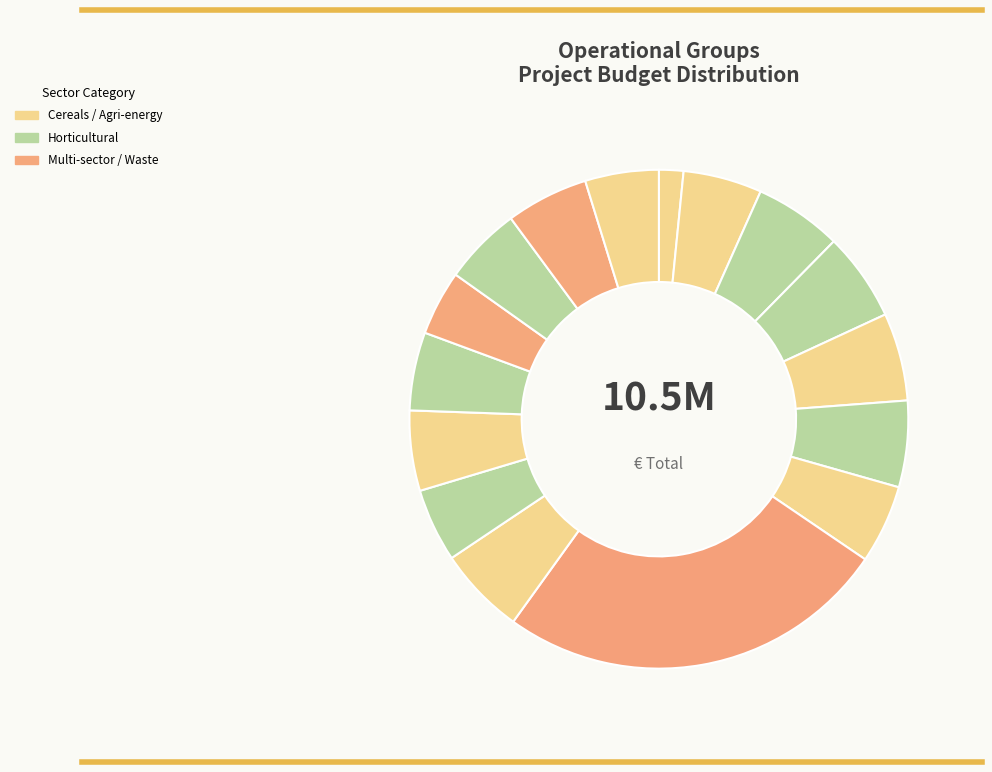

How many slices are in this pie chart?

16